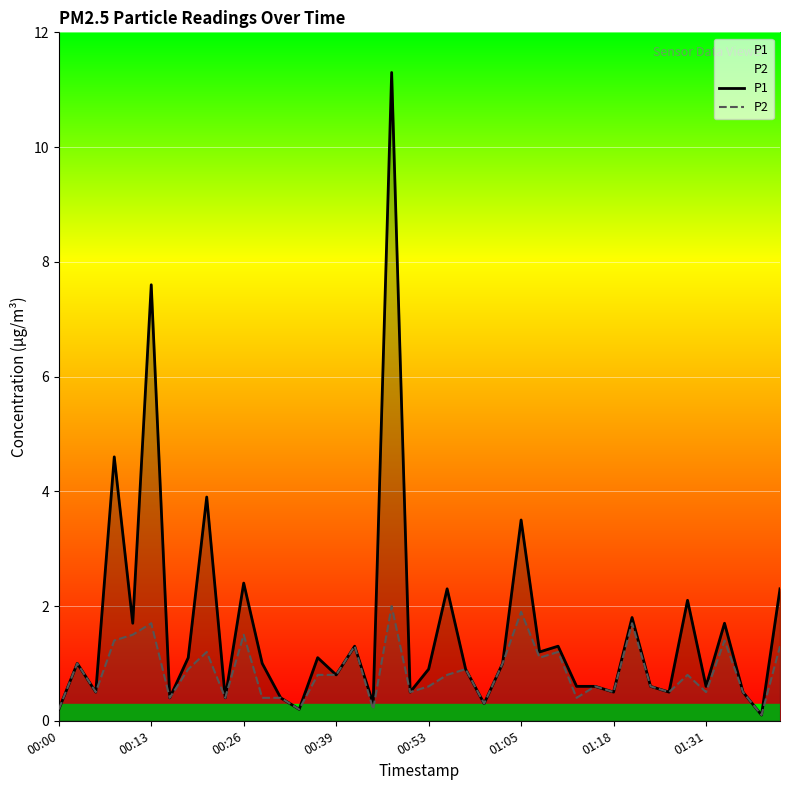

What is the highest value of the P1 series?

11.3